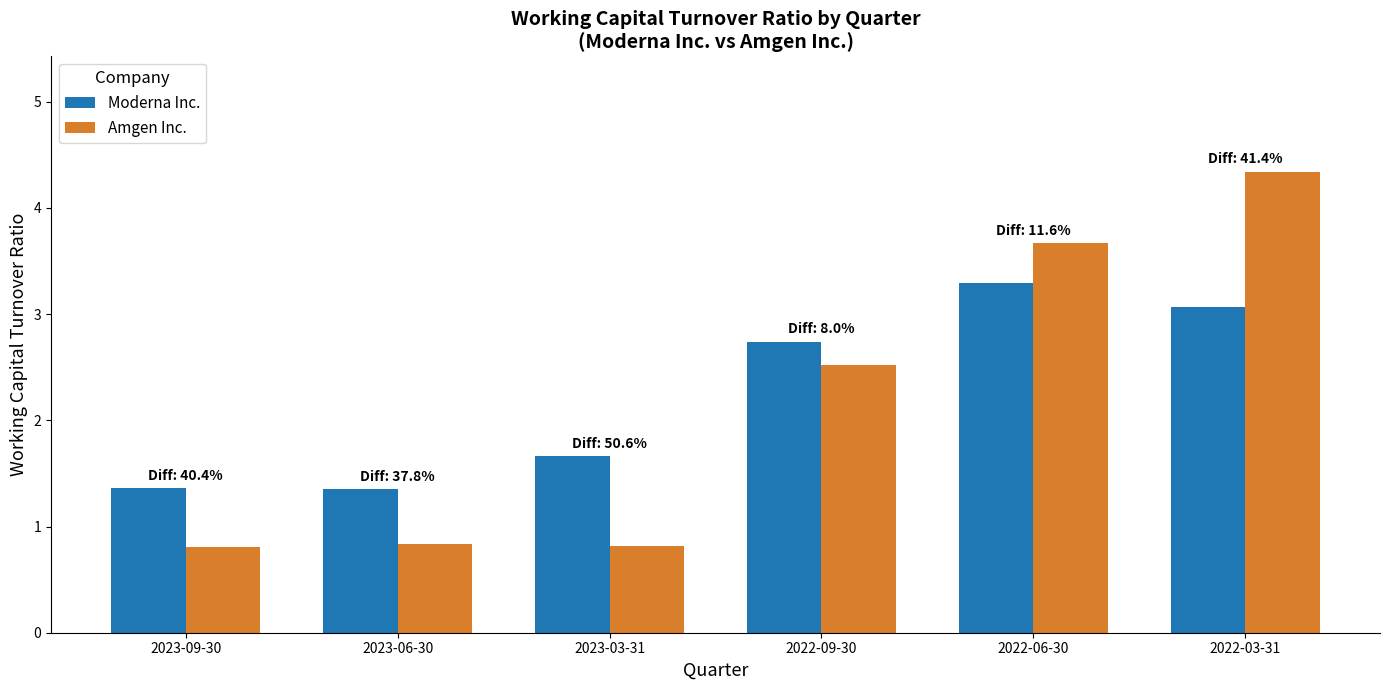

Which series has the largest total across all categories?

Moderna Inc.